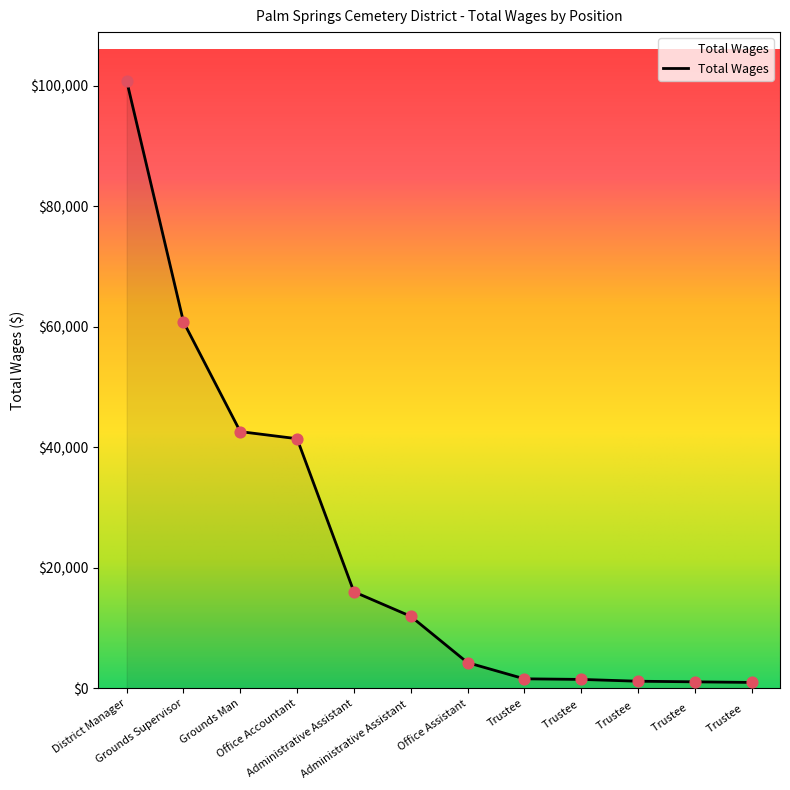

What is the ratio of the value at Administrative Assistant  to the value at District Manager?

0.1